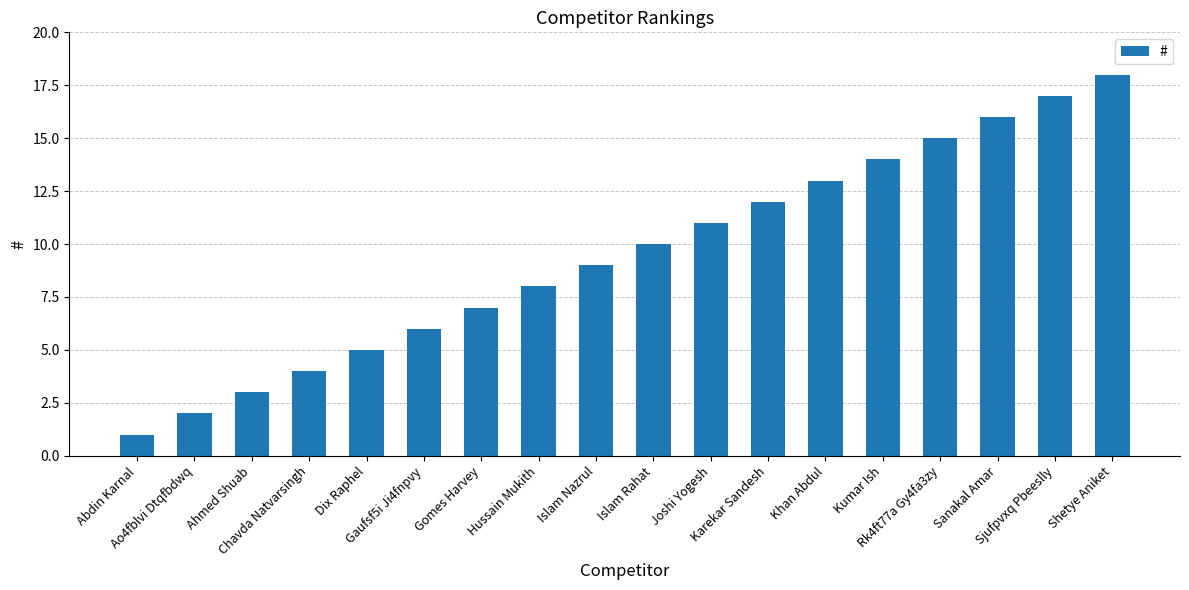

What is the maximum value shown in the chart?

18